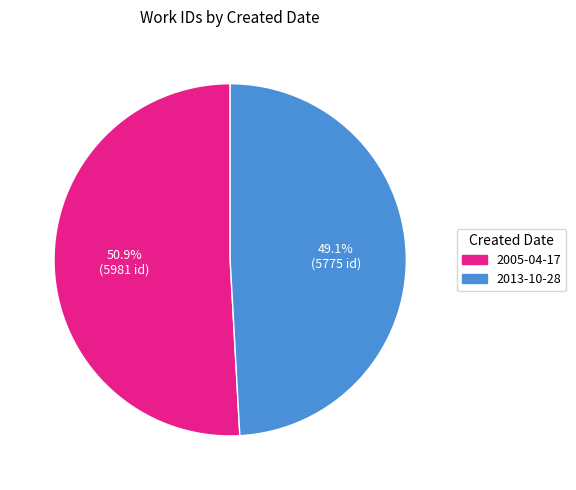

Rank the categories by value from highest to lowest.

2005-04-17, 2013-10-28